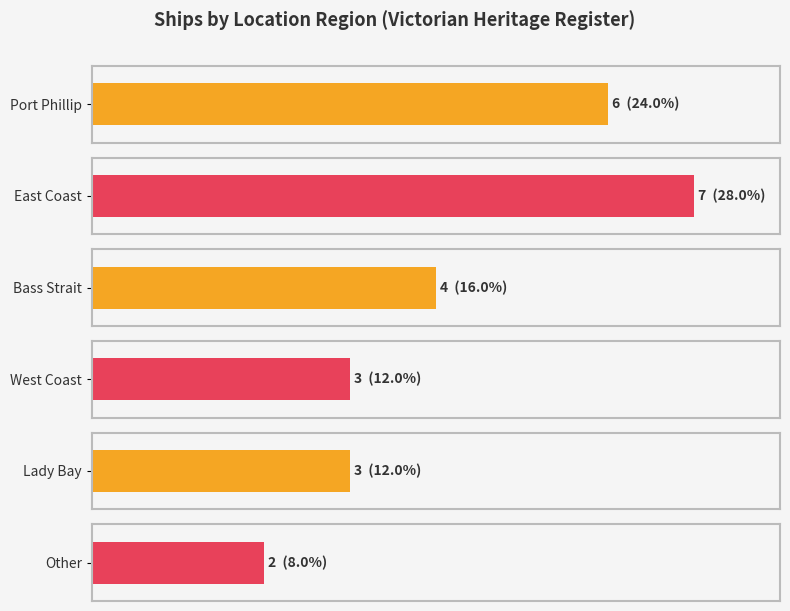

What is the value of the Average utilization bar at the 3rd from the left?

4